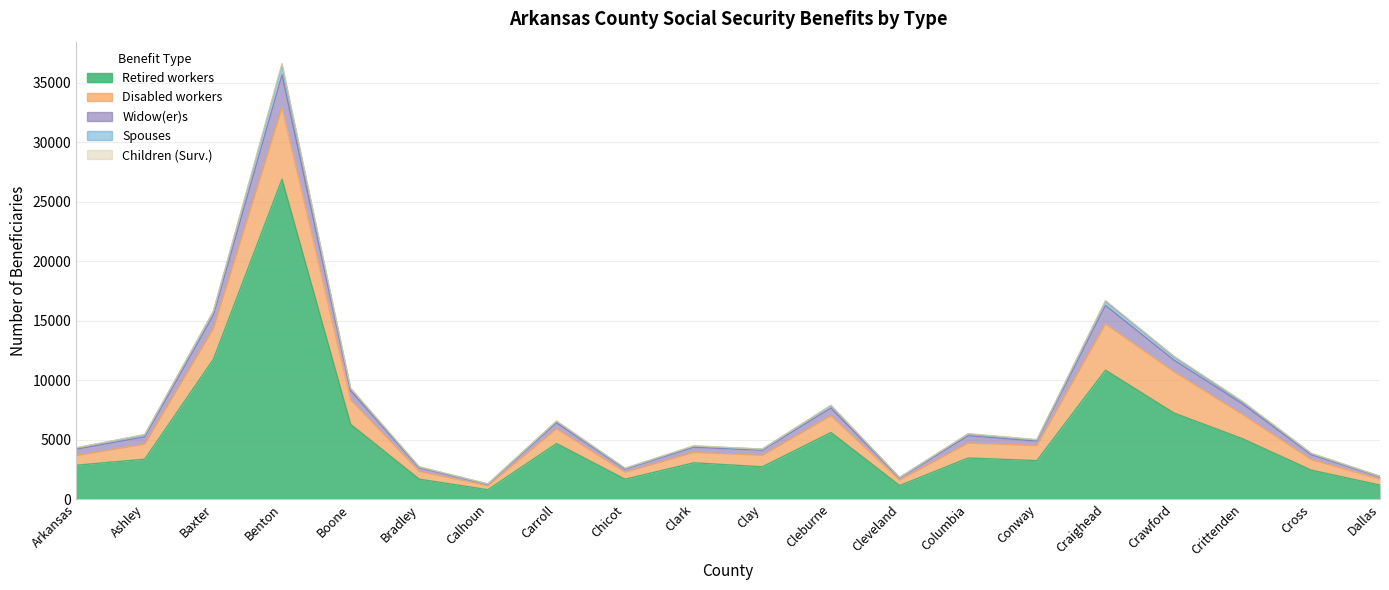

What is the sum of the Retired workers values at Cleburne and Conway?

8836